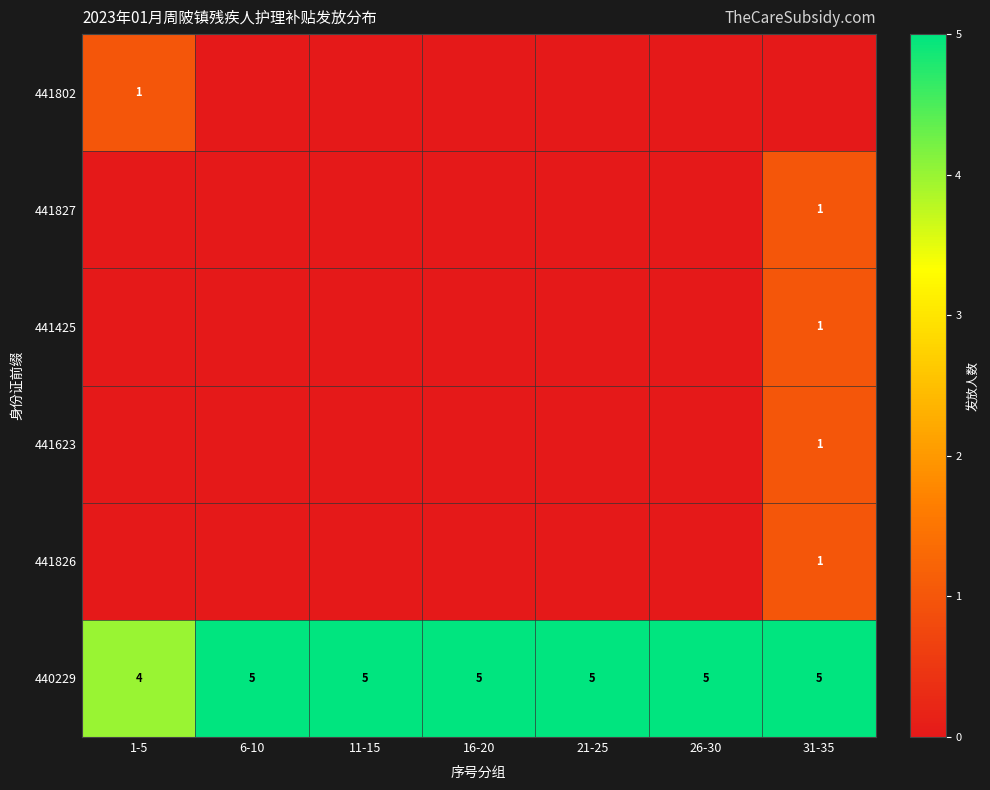

What is the spread (max minus min) of values at 31-35?

5